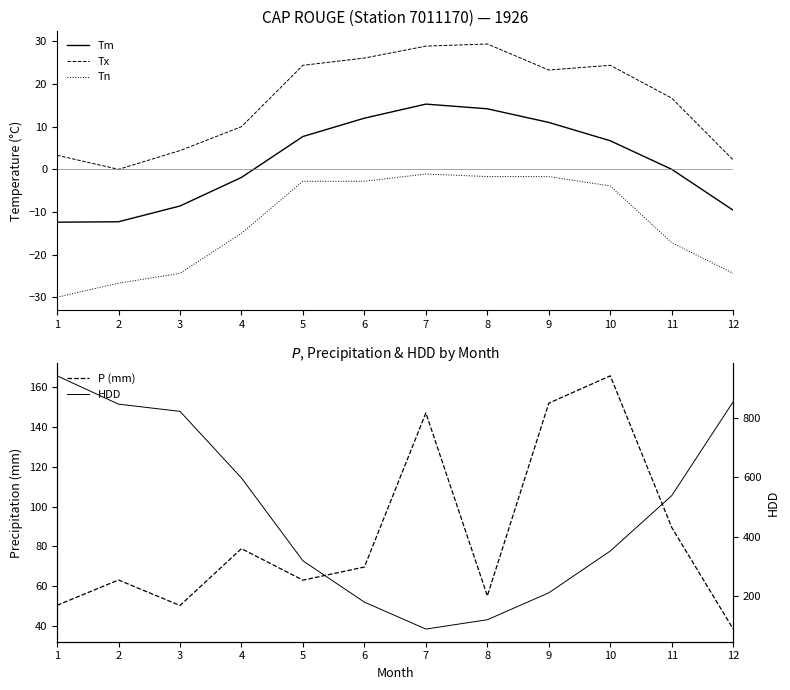

What is the difference between the maximum and second lowest values in the HDD series?

824.3